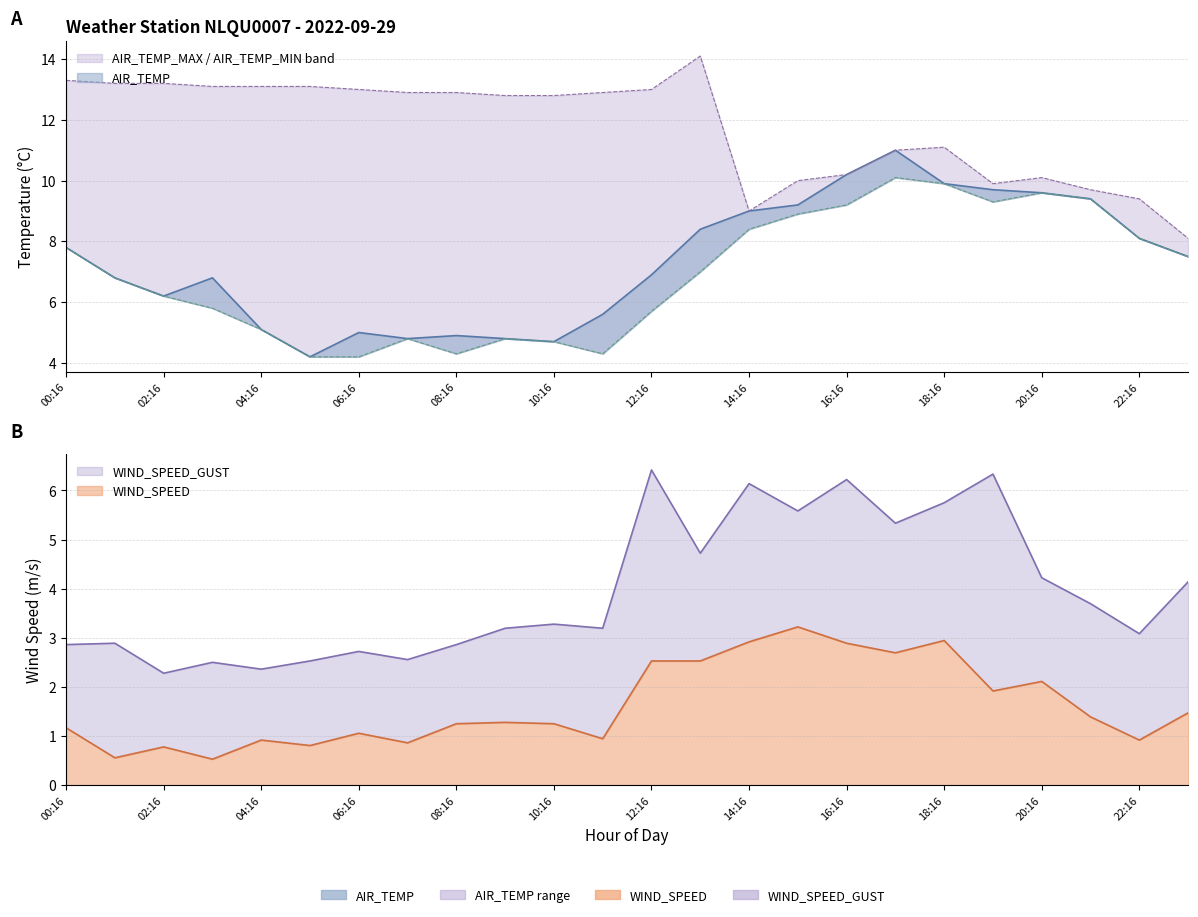

Which series has the largest total across all categories?

AIR_TEMP_MAX